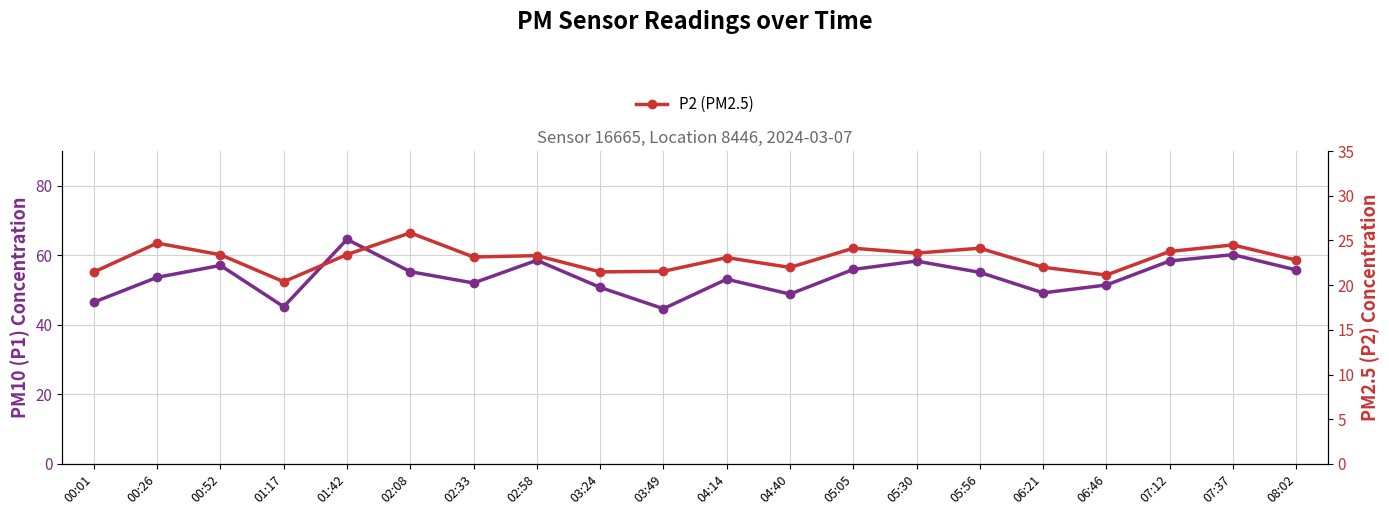

Which category has the lowest value across all series?

01:17